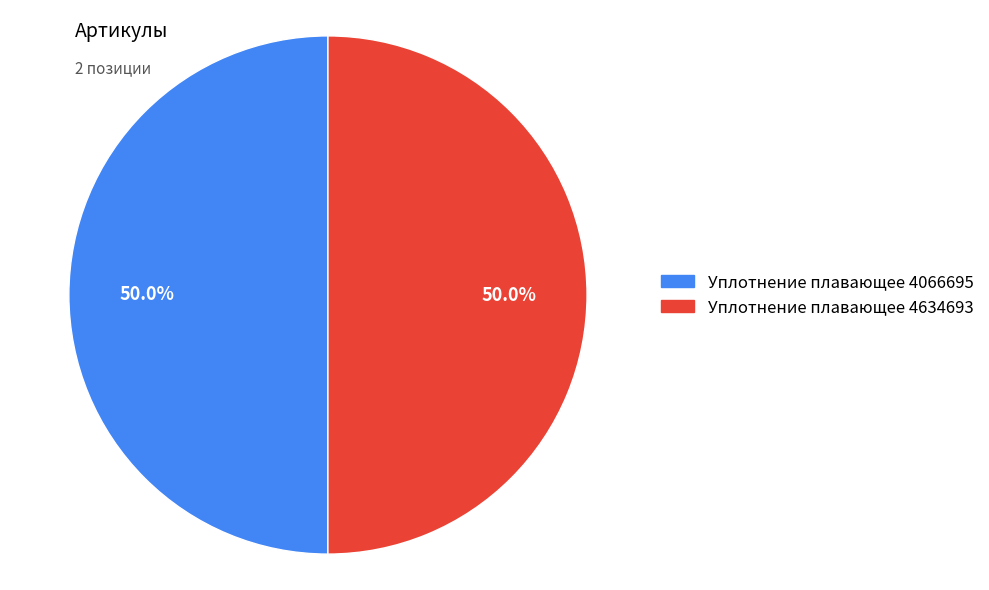

Combined, what portion of the pie is Уплотнение плавающее 4066695 and Уплотнение плавающее 4634693?

100.0%